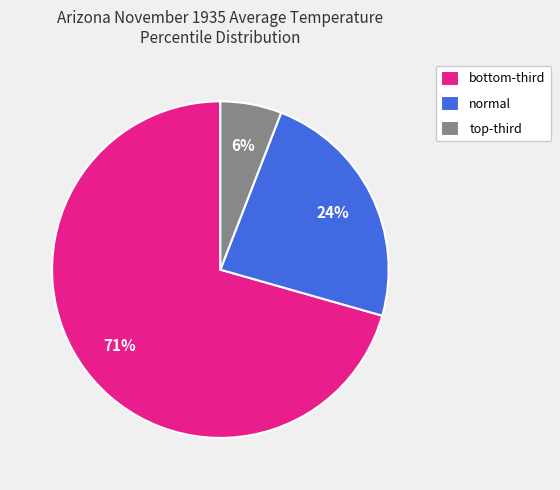

Which slice represents more than half of the pie?

bottom-third